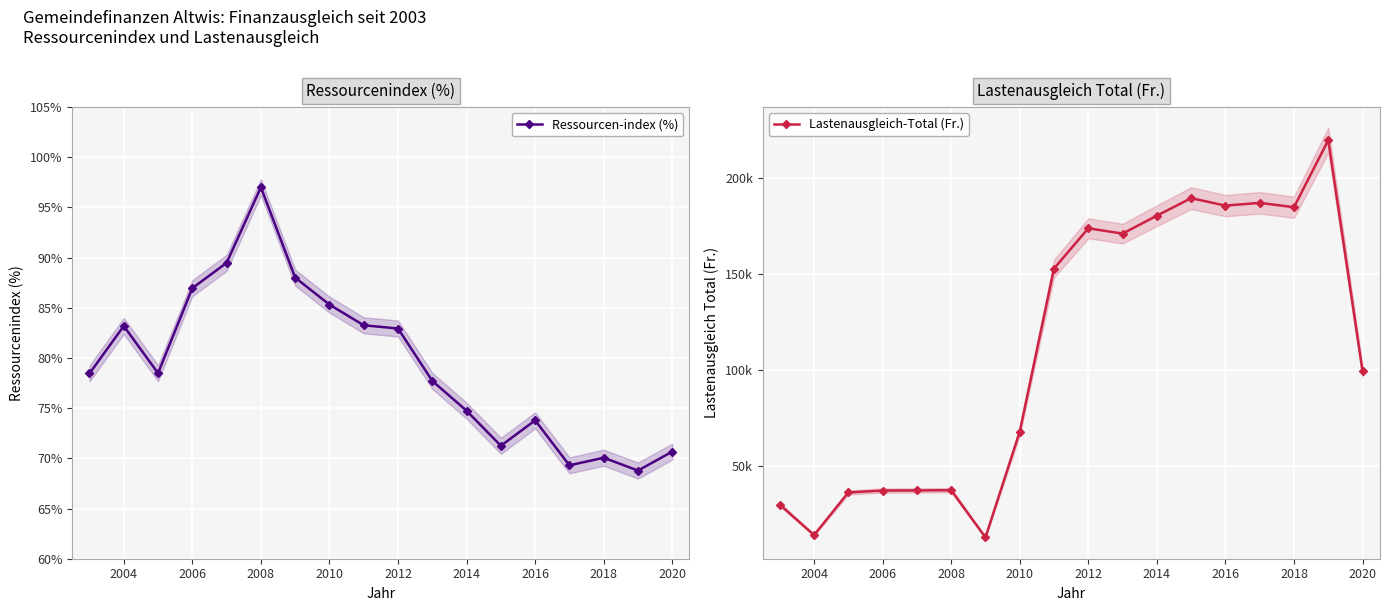

The value of Ressourcen-index (%) at 2010 is 132.8. True or false?

False